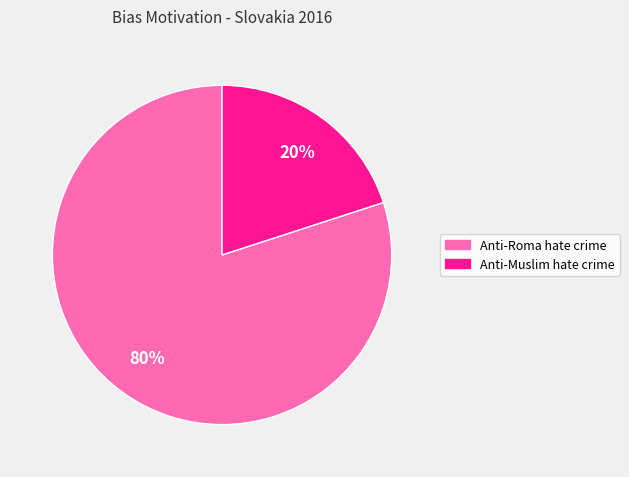

Is it true that Anti-Muslim hate crime is 20% of the pie?

True